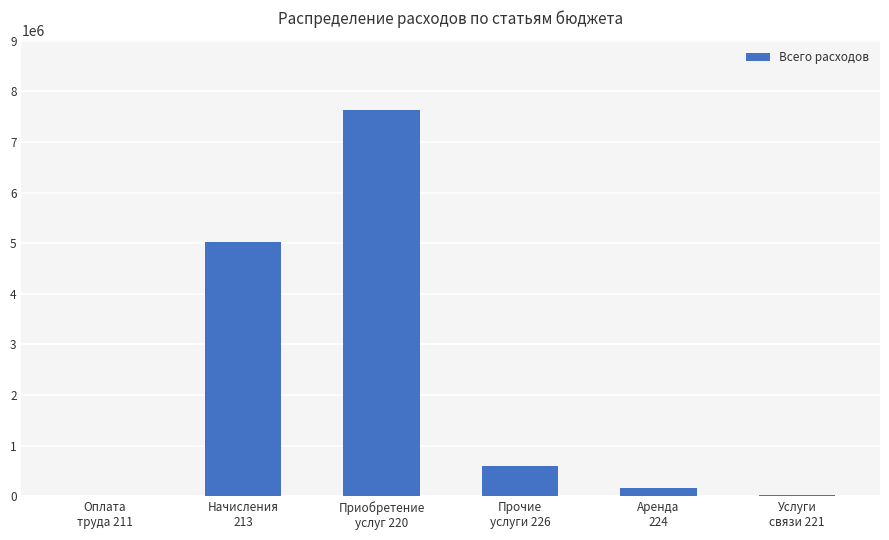

The value at Начисления
213 is 7093491.4. True or false?

False